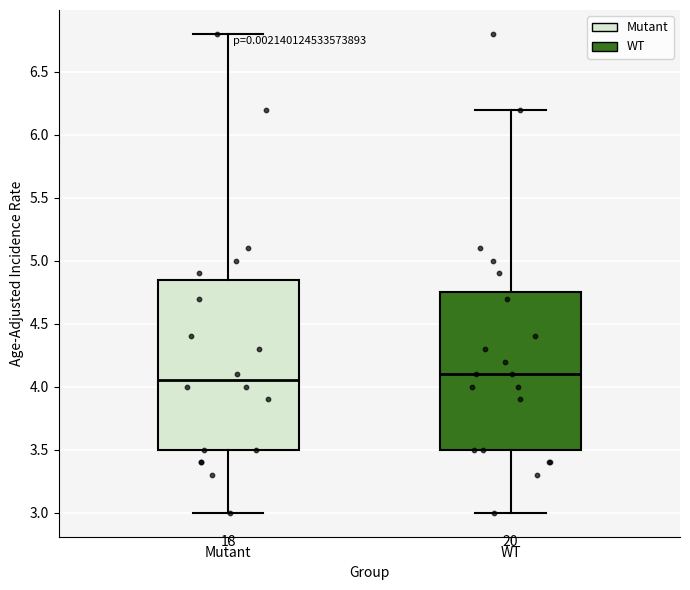

Where does the upper whisker of the box for WT end on the y-axis? The values are not printed on the chart, so give them approximately, as read against the axis.

6.20